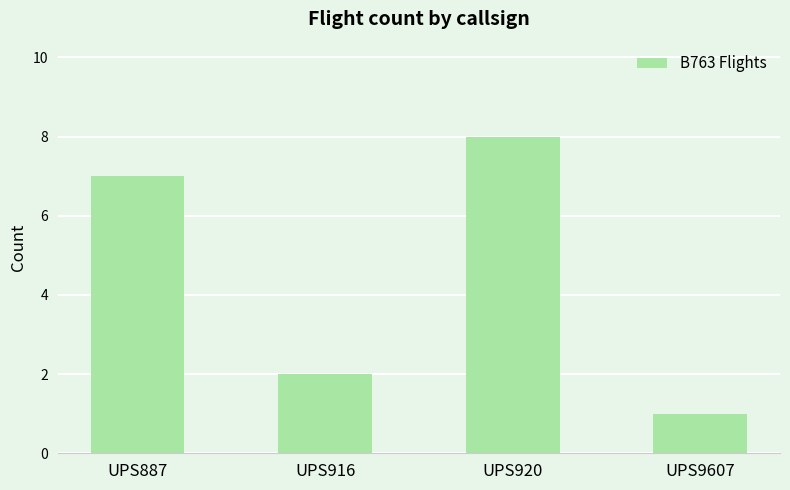

Count the values in the range 2 to 8.

3